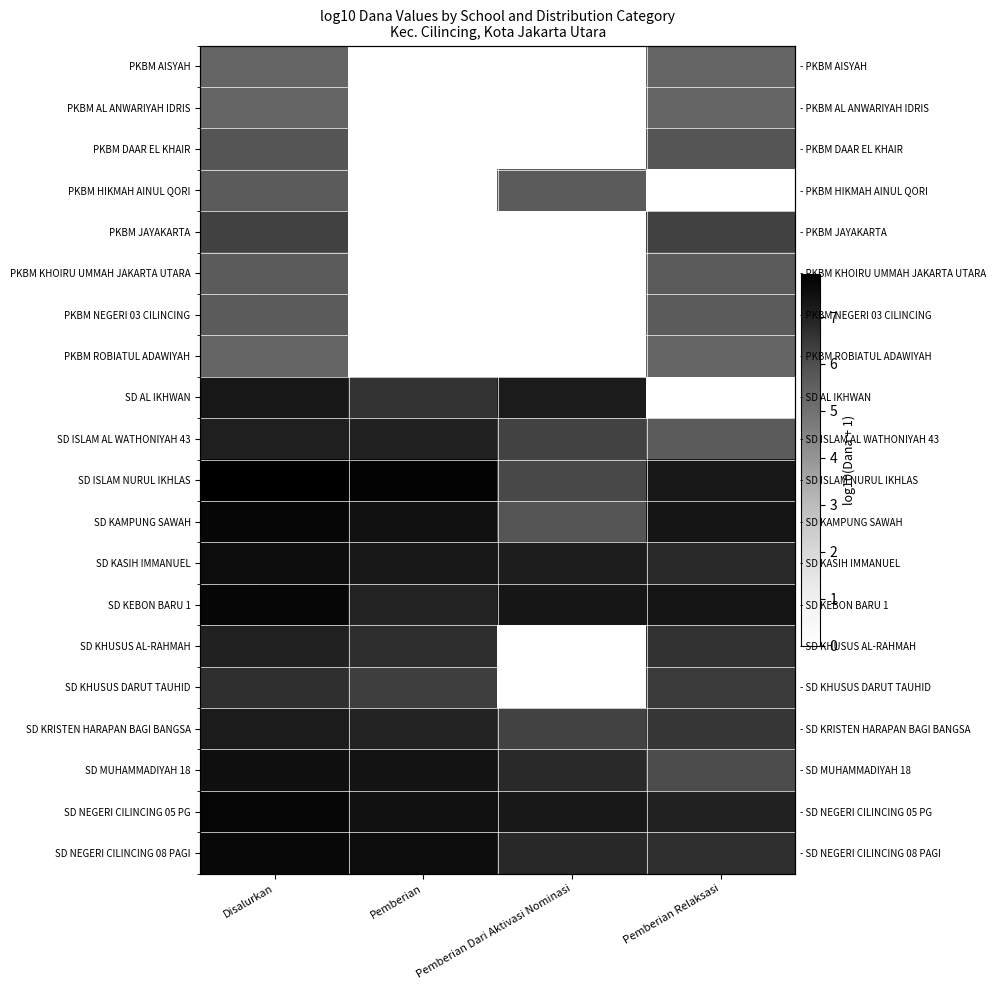

The value of PKBM JAYAKARTA at Disalurkan is 11.0. True or false?

False